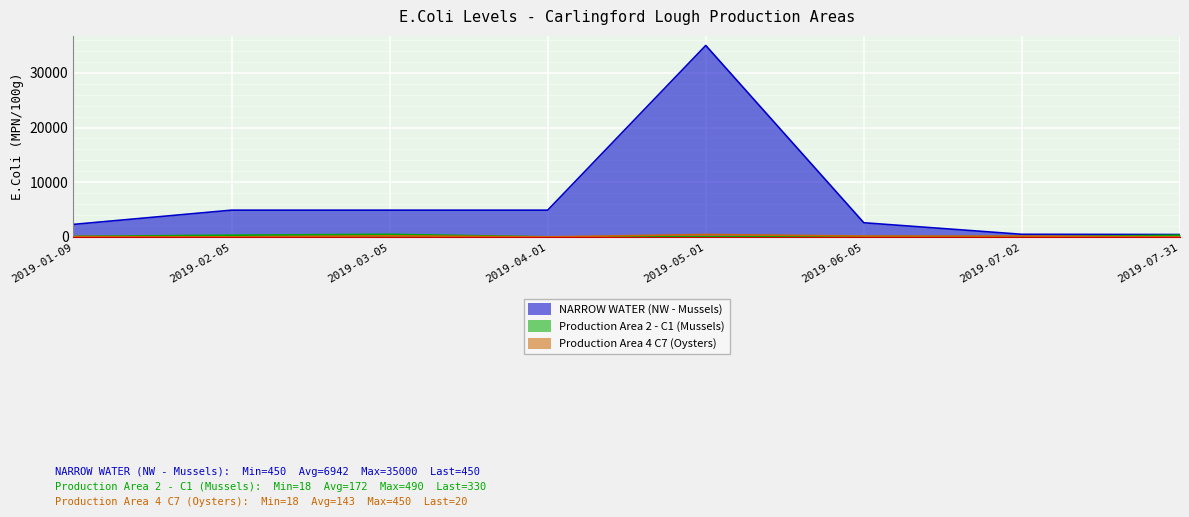

True or false: Production Area 2 - C1 (Mussels) and NARROW WATER (NW - Mussels) intersect in this chart.

False